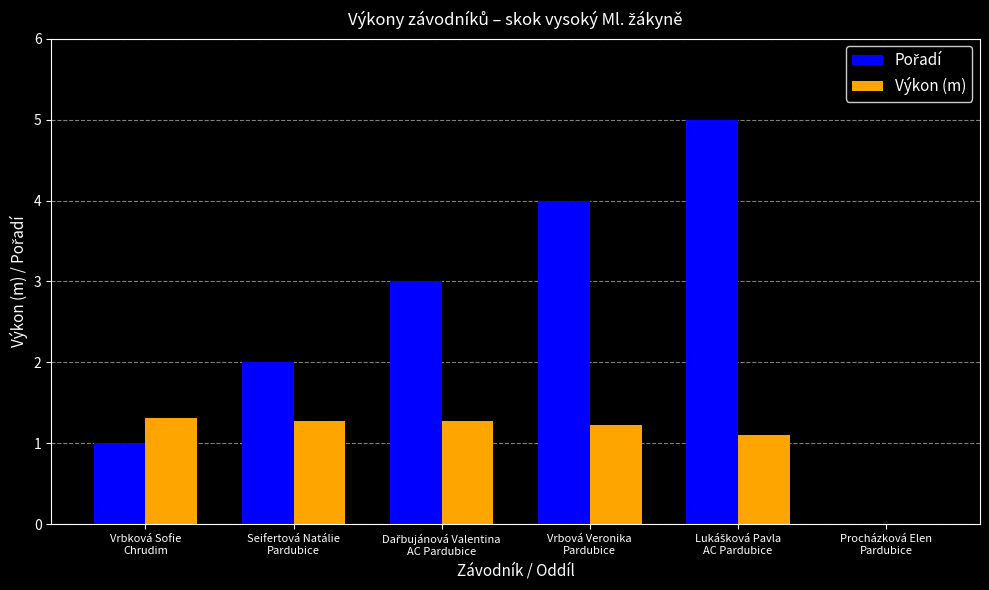

What is the highest value of the Výkon (m) series?

1.3